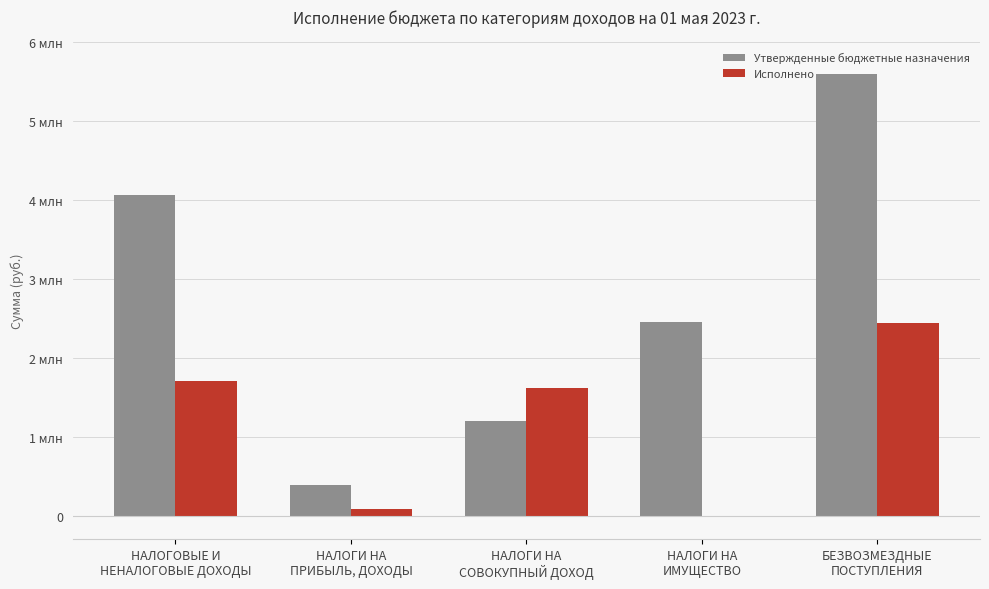

What are all the series names shown in the legend?

Утвержденные бюджетные назначения, Исполнено